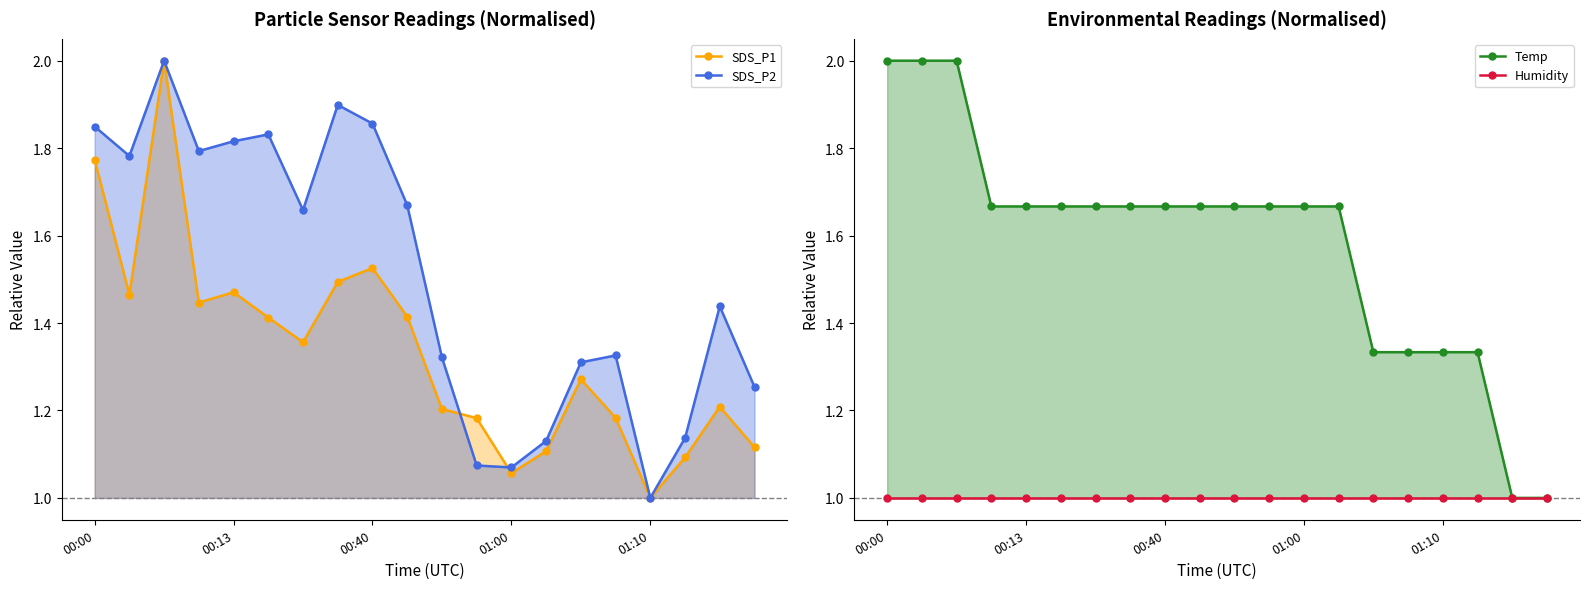

How many Temp values are between 1 and 2?

20